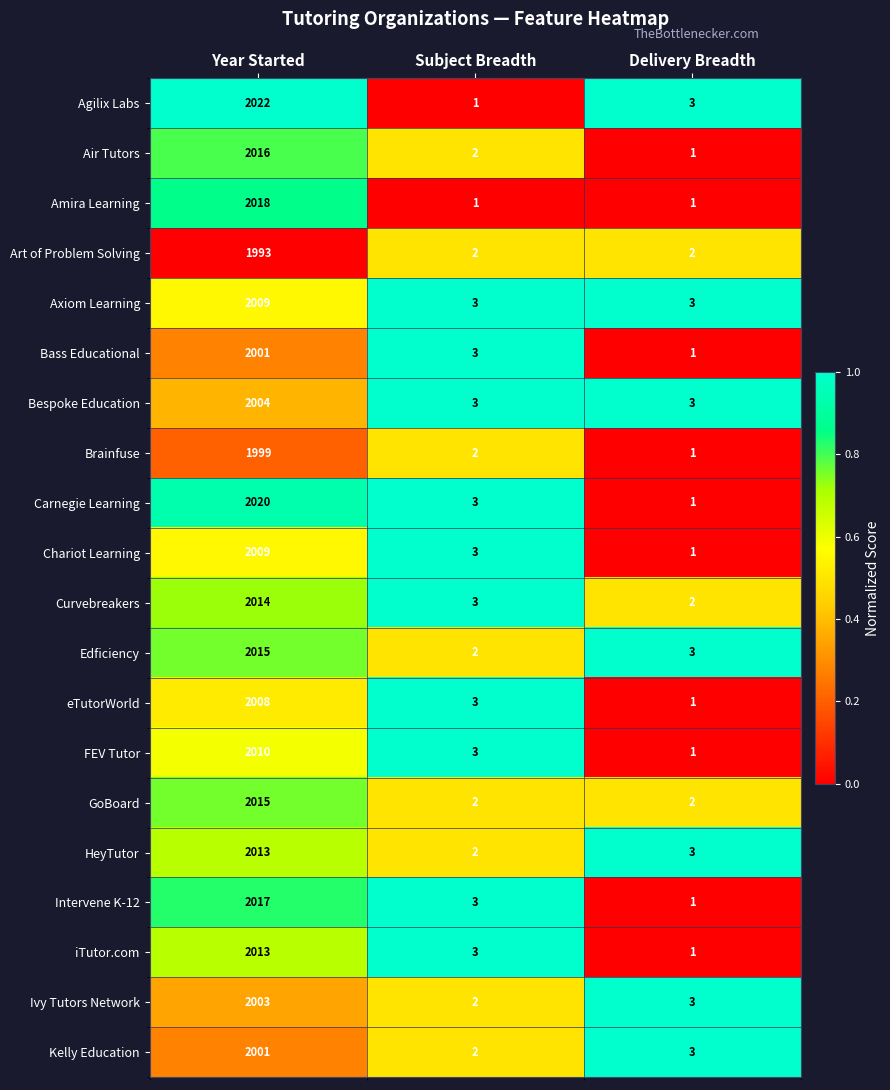

Which series has the widest spread of values?

Agilix Labs